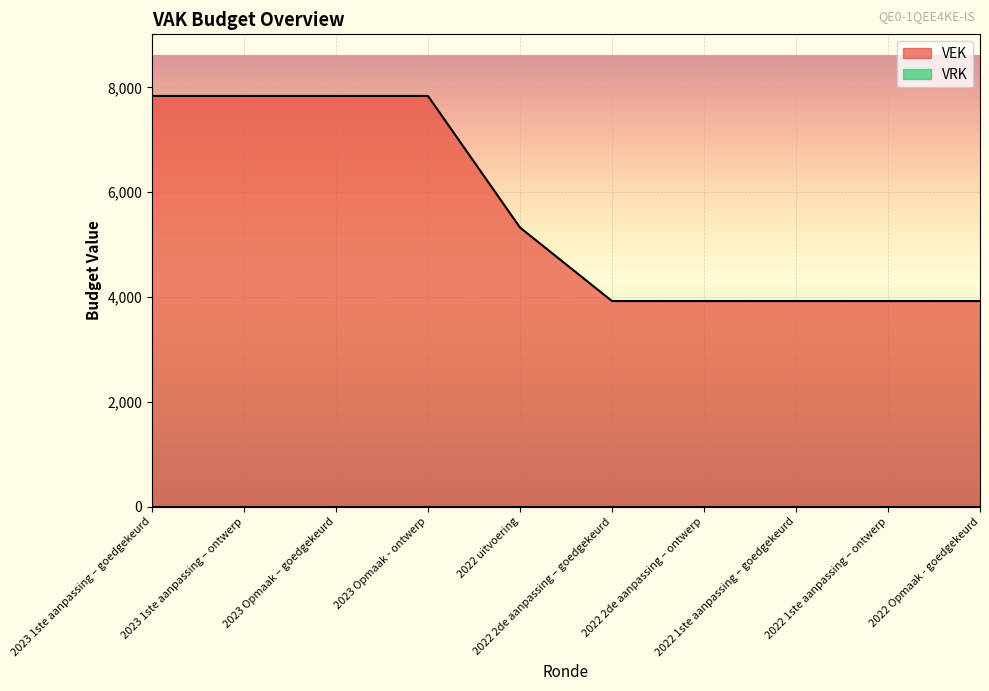

What is the smallest value displayed?

0